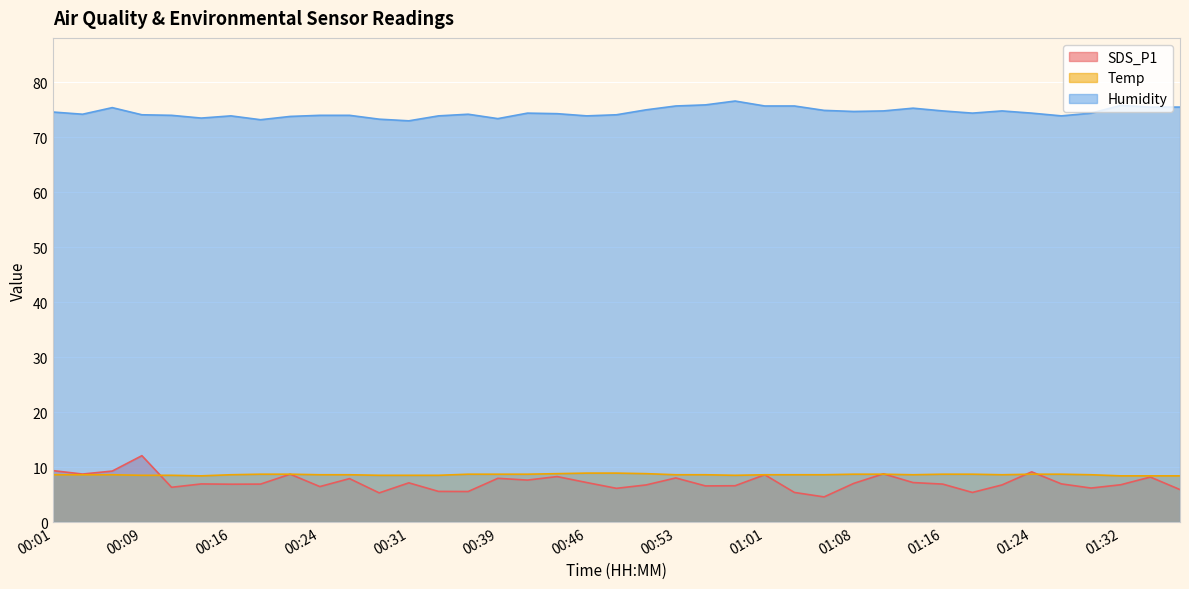

List the labels in order of Humidity value, smallest first.

00:31, 00:19, 00:29, 00:39, 00:14, 00:21, 00:16, 00:34, 00:46, 01:27, 00:11, 00:24, 00:26, 00:09, 00:48, 00:04, 00:36, 00:43, 00:41, 01:19, 01:24, 01:30, 00:01, 01:08, 01:11, 01:16, 01:21, 01:06, 00:51, 01:13, 00:06, 01:35, 01:40, 00:53, 01:01, 01:03, 01:32, 00:56, 00:58